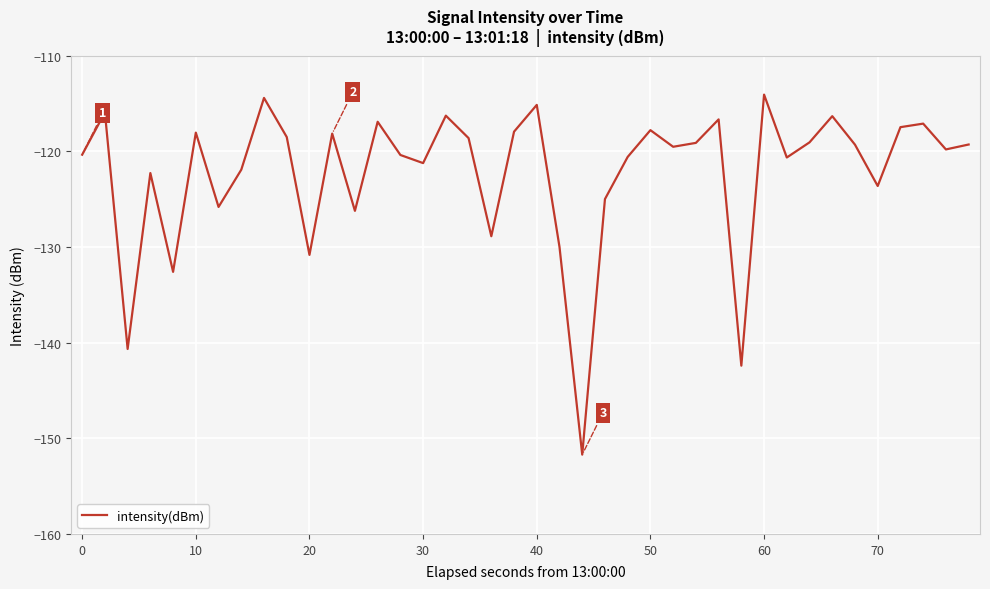

What is the average value?

-122.3